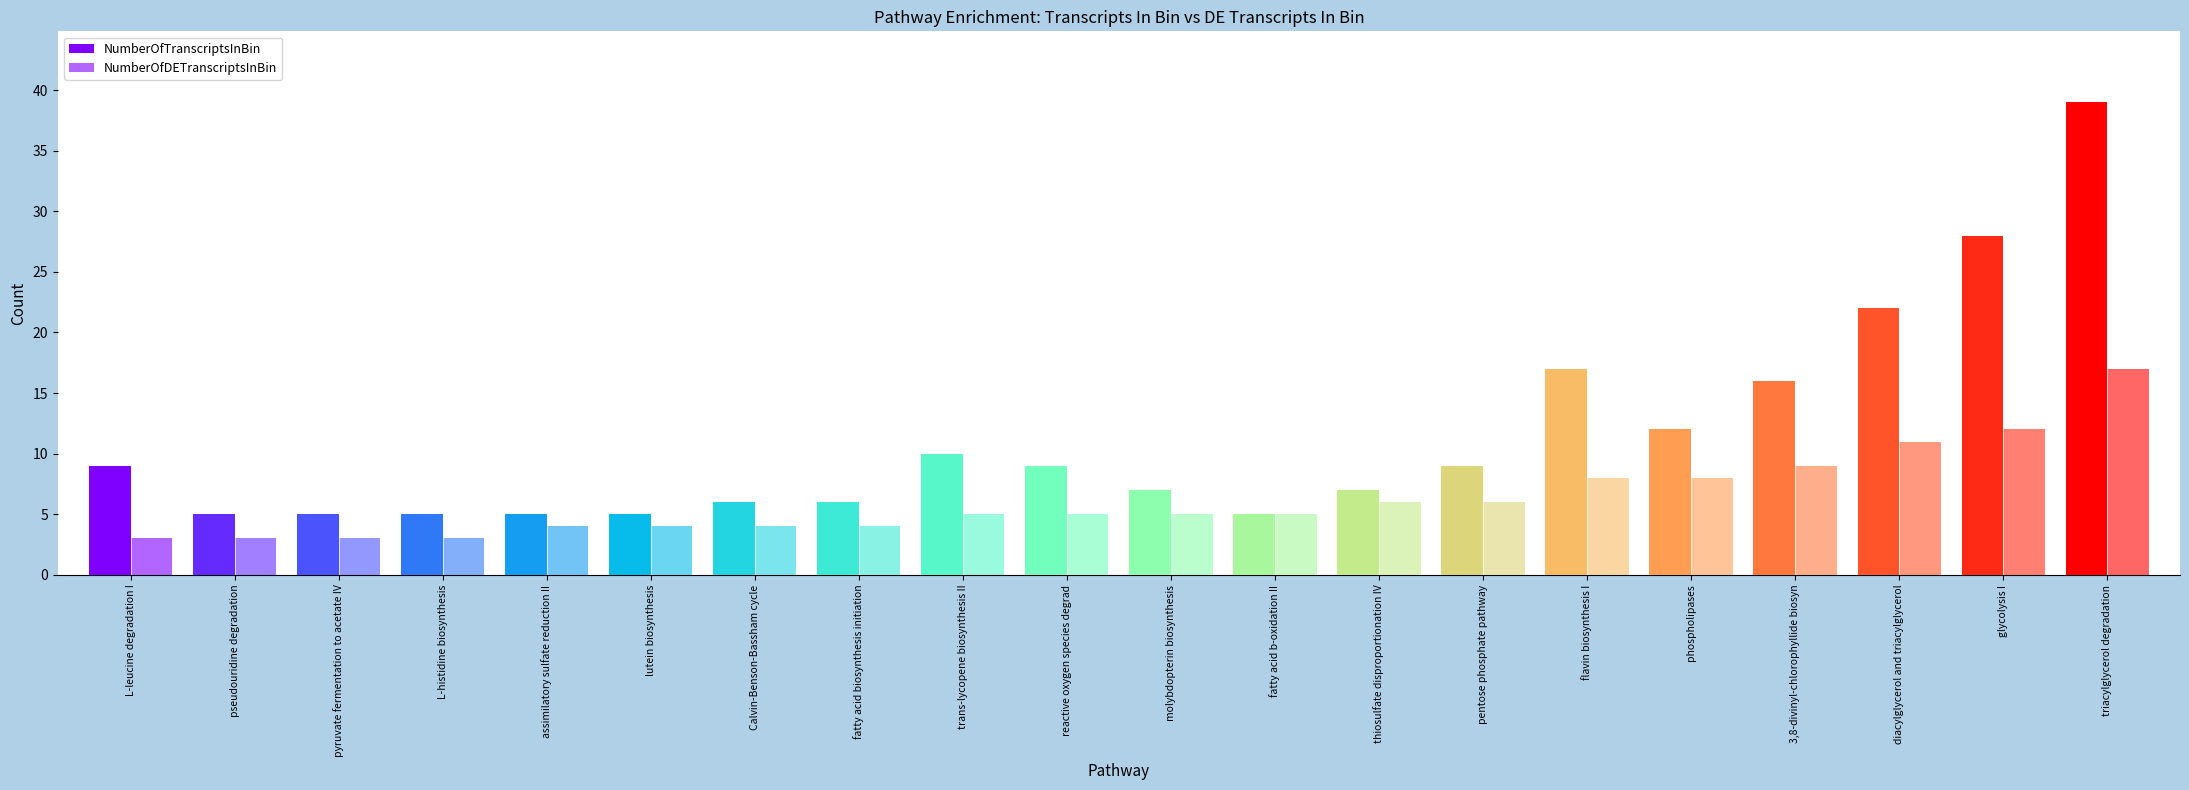

What is the sum of all NumberOfDETranscriptsInBin values?

125